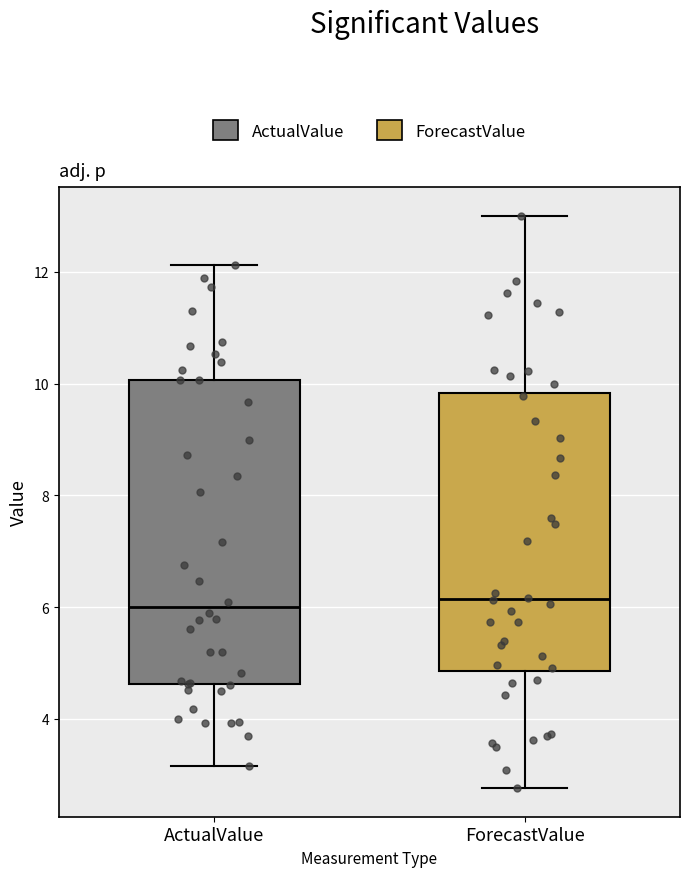

Where does the median line of the box for ForecastValue sit on the y-axis? The values are not printed on the chart, so give them approximately, as read against the axis.

6.2